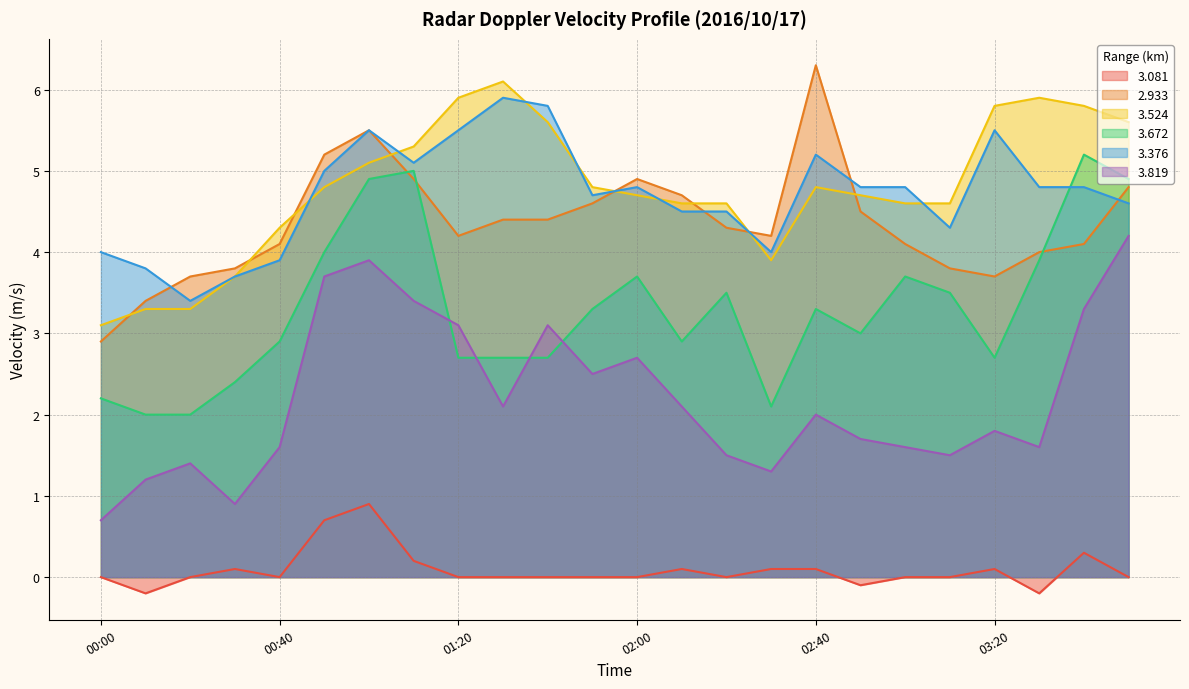

What is the label of the 17th point from the left?

02:40